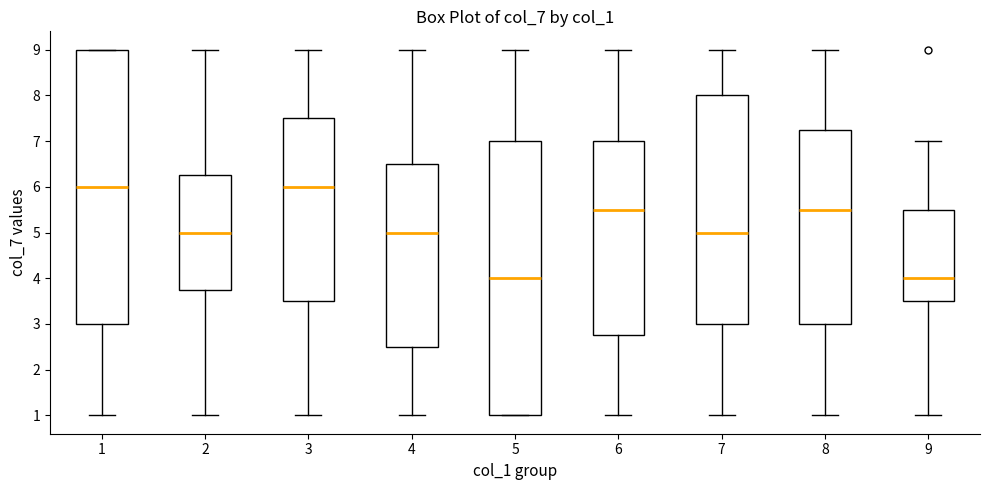

Reading left to right, transcribe this box plot: for each box, give where its median line is, the range the box spans, and where its two whiskers end, as read against the y-axis. The values are not printed on the chart, so give them approximately, as read against the axis.

1: median 6.0, box 3.0 to 9.0, whiskers 1.0 to 9.0
2: median 5.0, box 3.8 to 6.3, whiskers 1.0 to 9.0
3: median 6.0, box 3.5 to 7.5, whiskers 1.0 to 9.0
4: median 5.0, box 2.5 to 6.5, whiskers 1.0 to 9.0
5: median 4.0, box 1.0 to 7.0, whiskers 1.0 to 9.0
6: median 5.5, box 2.8 to 7.0, whiskers 1.0 to 9.0
7: median 5.0, box 3.0 to 8.0, whiskers 1.0 to 9.0
8: median 5.5, box 3.0 to 7.3, whiskers 1.0 to 9.0
9: median 4.0, box 3.5 to 5.5, whiskers 1.0 to 7.0